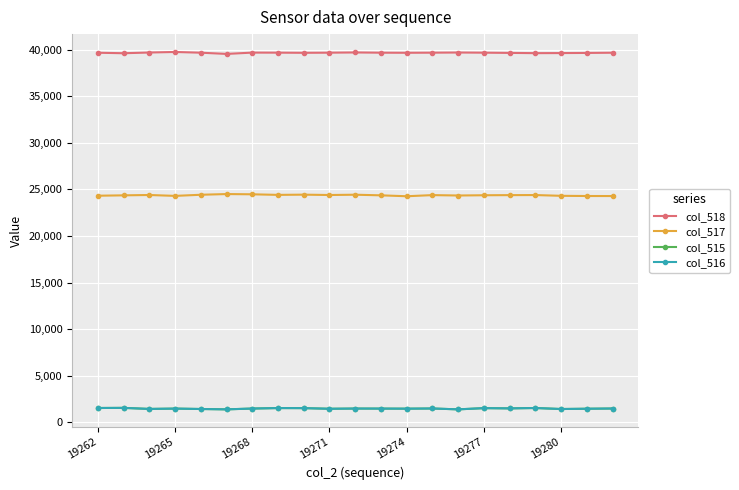

What is the greatest value displayed?

39742